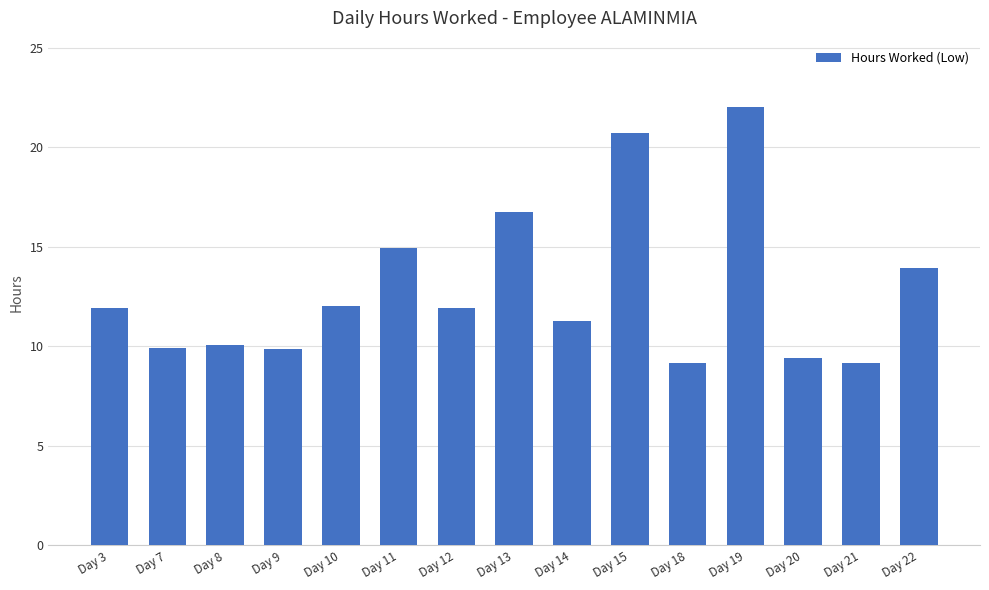

Which category has the highest value across all series?

Day 19